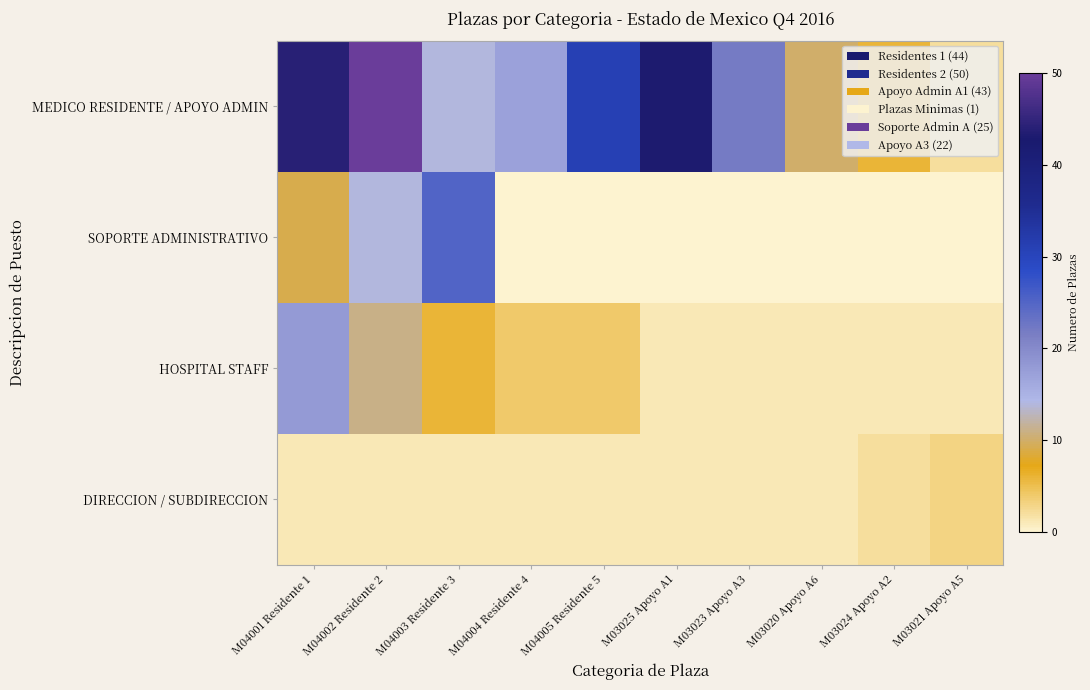

What is the total value across all series at M04002 Residente 2?

76